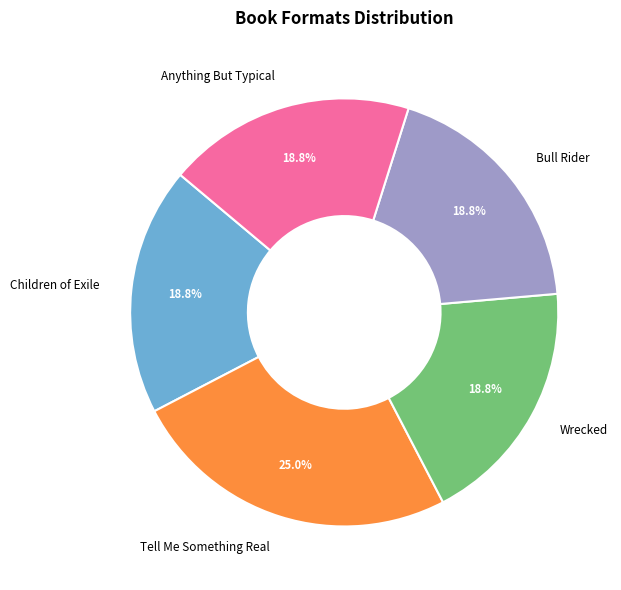

Which category has the biggest portion of the pie?

Tell Me Something Real